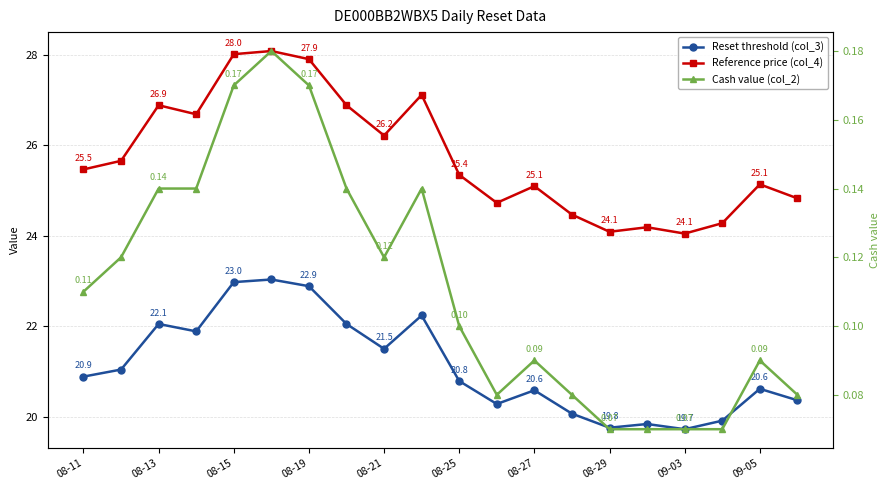

Where does the Reset threshold (col_3) series first go above 20?

08-11